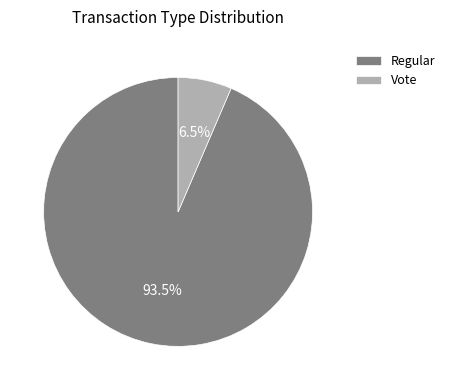

Is it true that Vote is 21% of the pie?

False